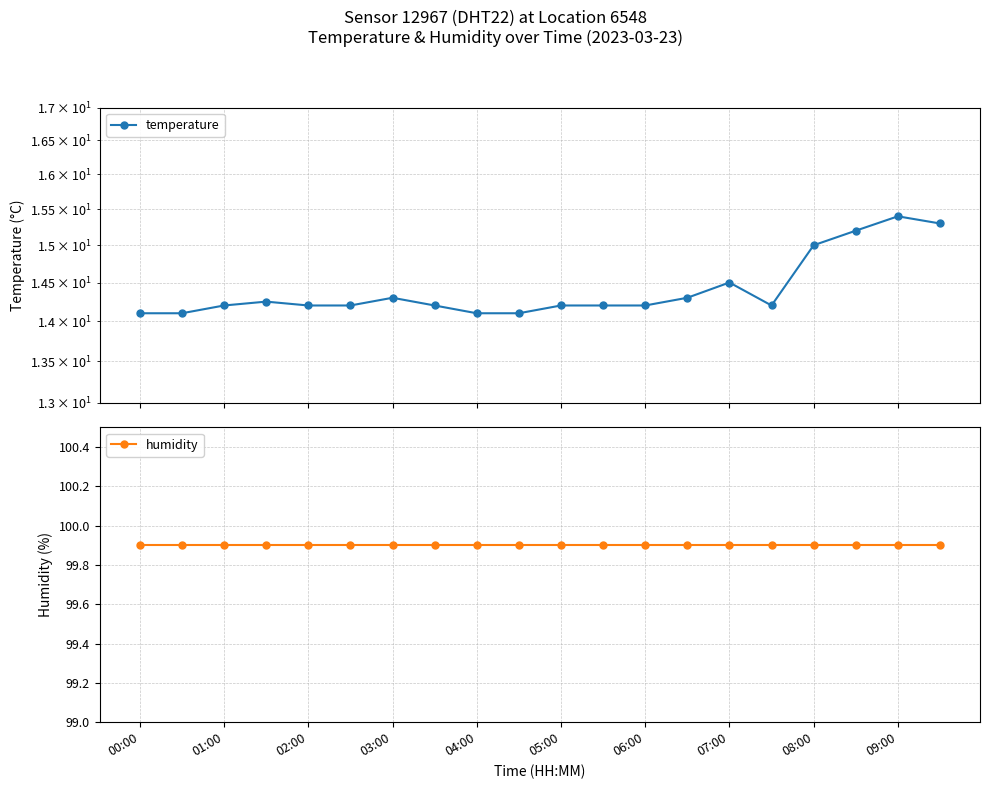

Between 06:00 and 07:00, which series saw the biggest shift?

temperature